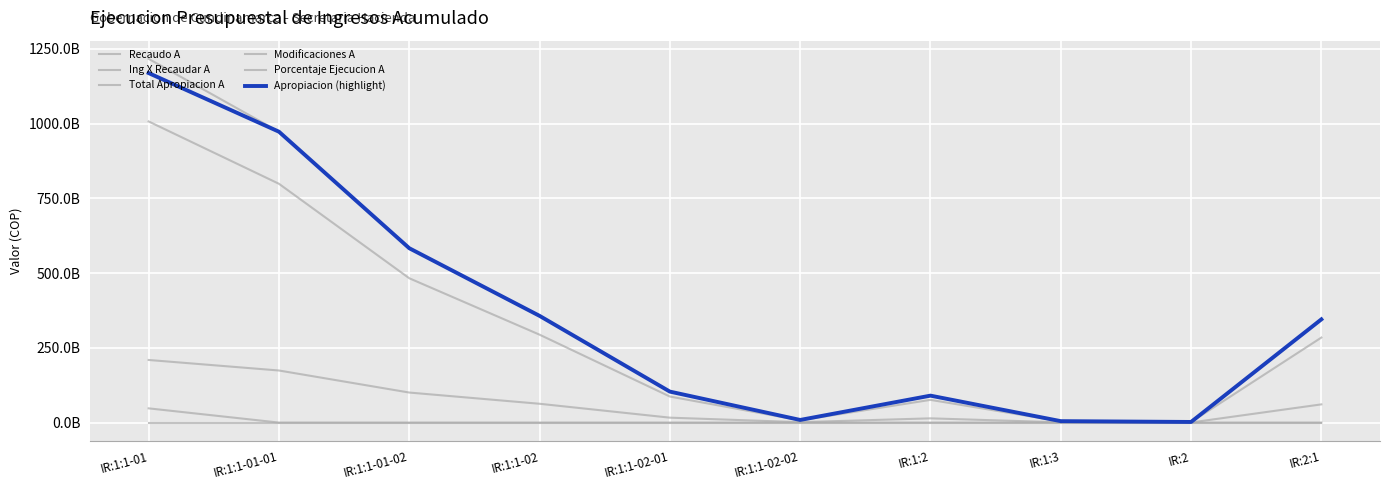

The value of Apropiacion (highlight) at IR:2:1 is 345193228000.0. True or false?

True